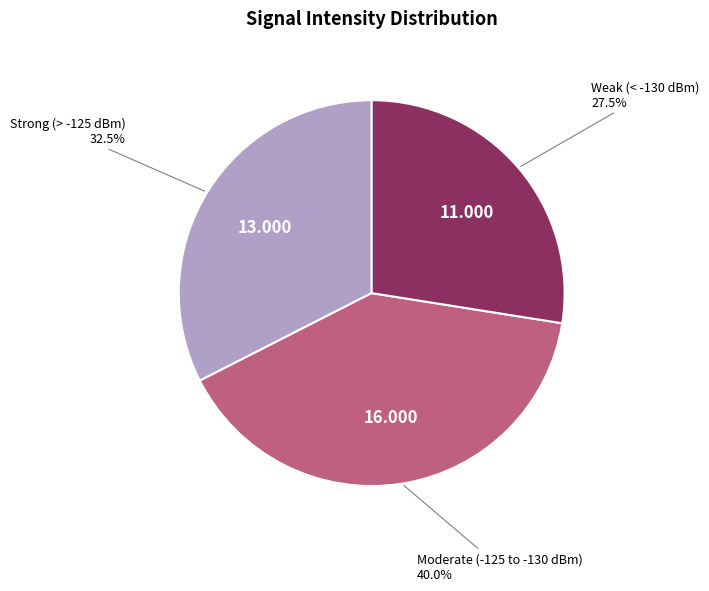

Does Strong (> -125 dBm) account for over 50% of the chart?

No